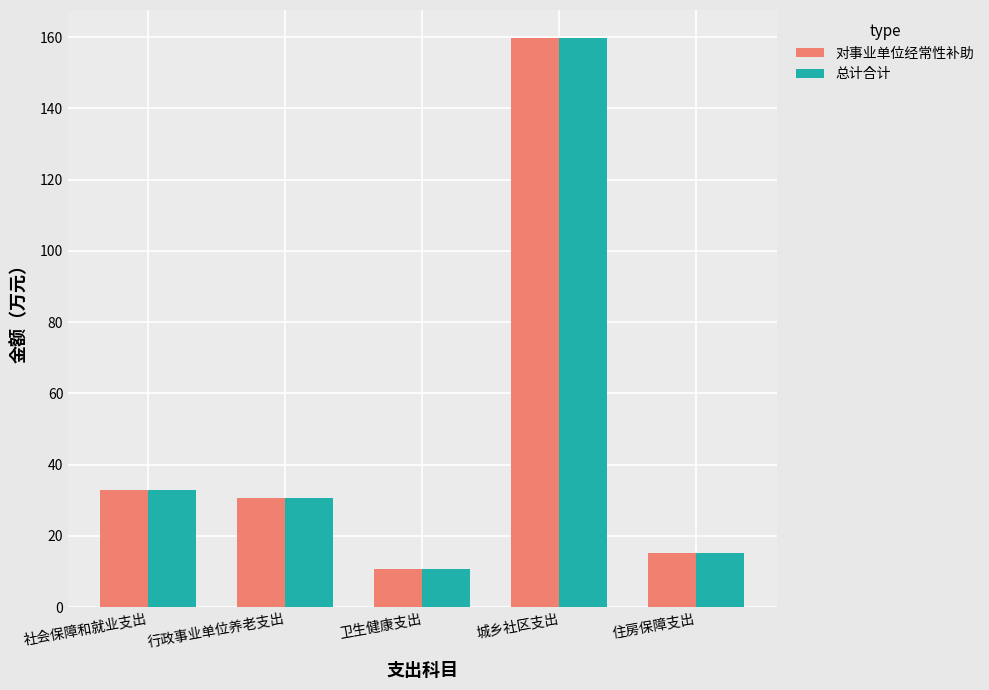

Where is 总计合计 nearest to the value 85?

社会保障和就业支出